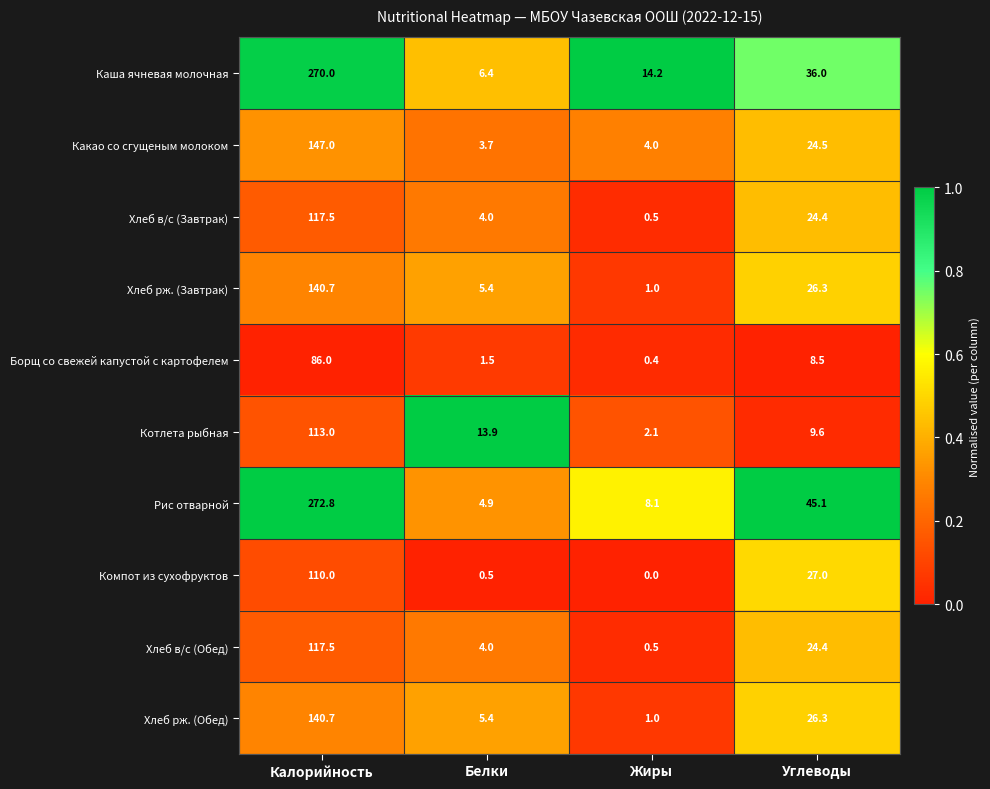

What is the sum of all Борщ со свежей капустой с картофелем values?

96.4